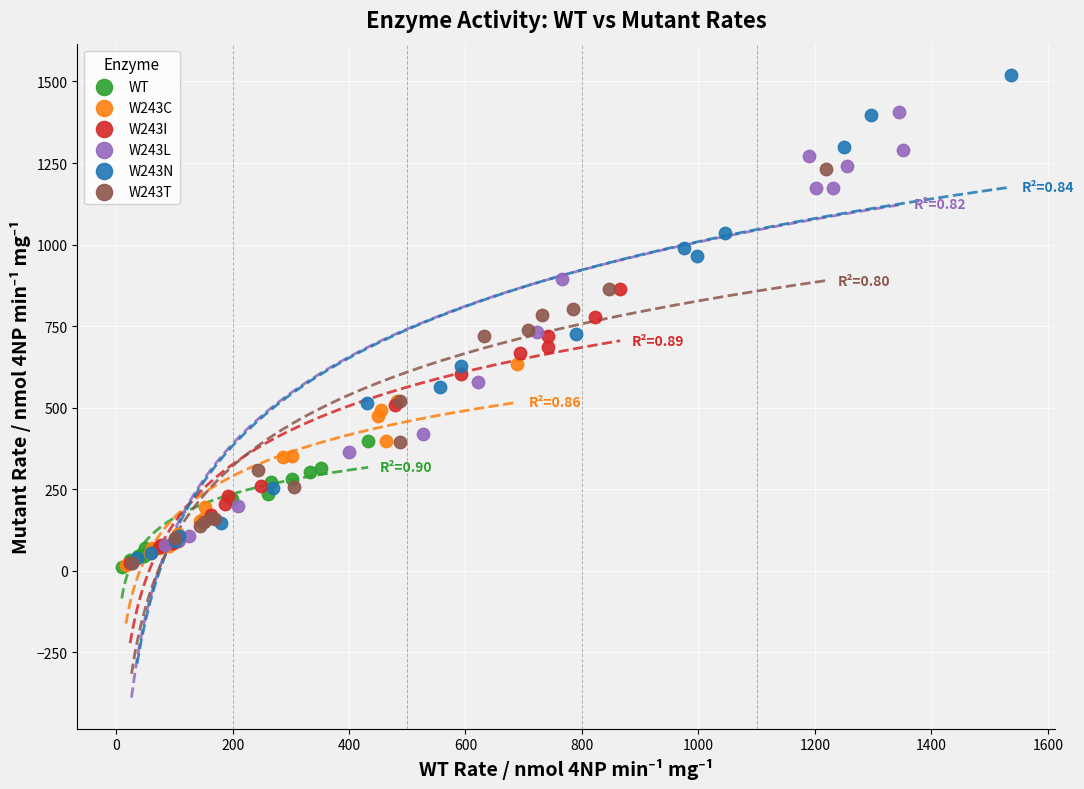

Which series reaches the maximum Y coordinate?

W243N